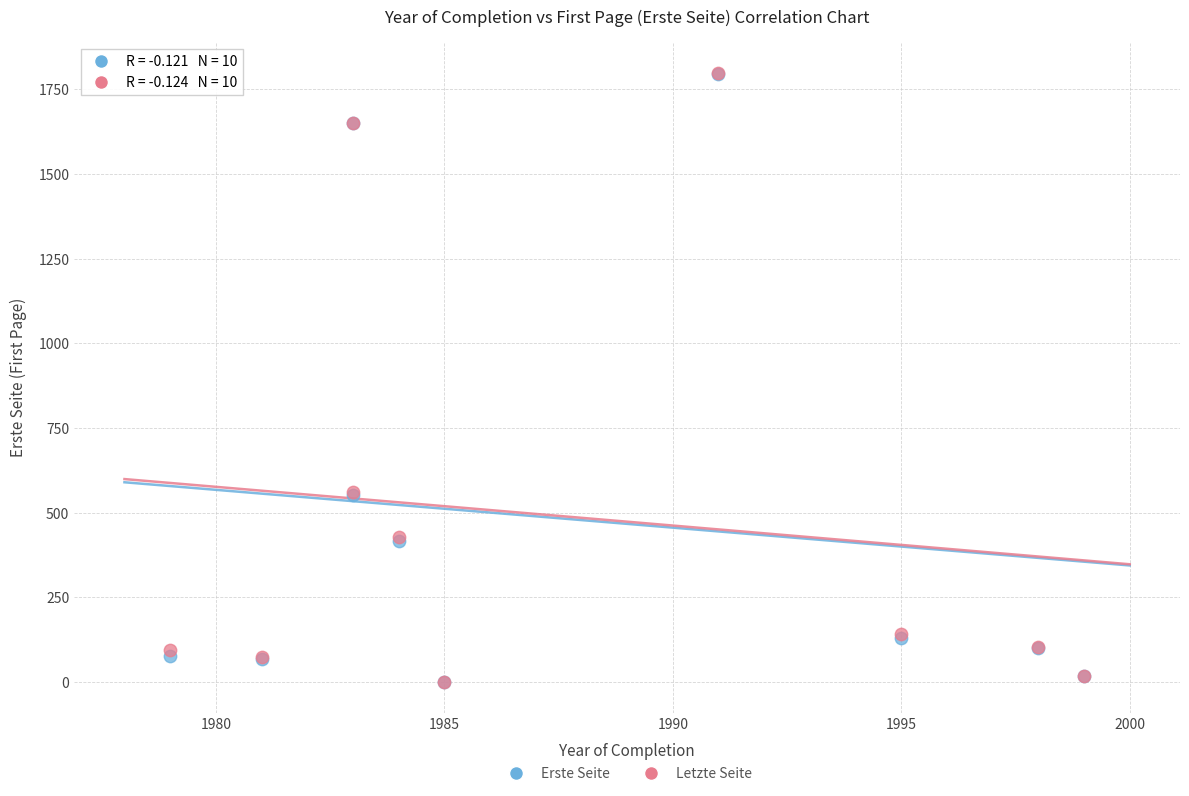

Which series has the largest Y range (max minus min)?

Letzte Seite